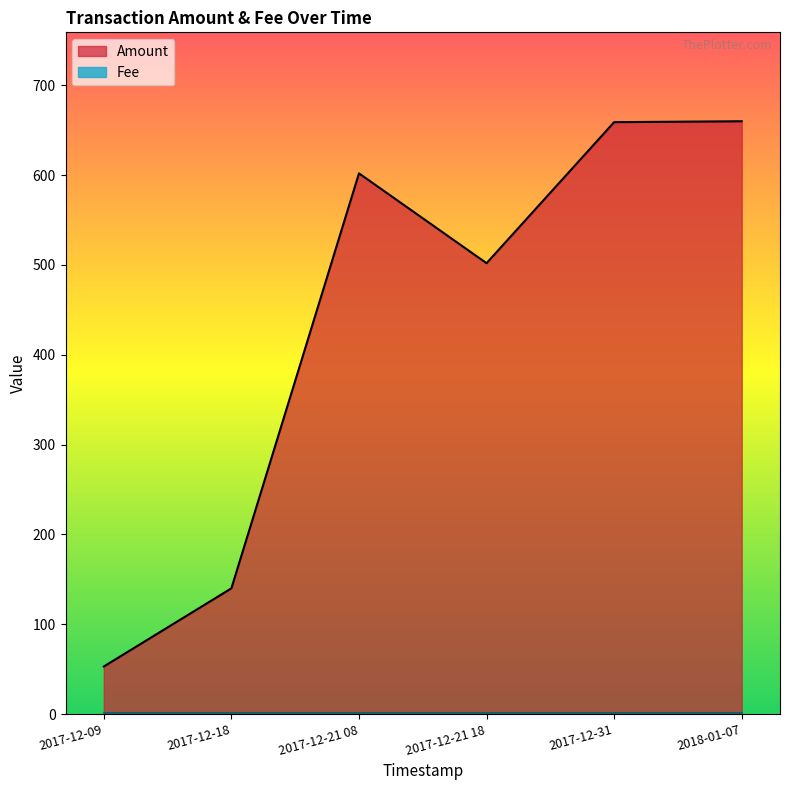

How many interior local peaks (higher than both neighbors) does the data have?

1